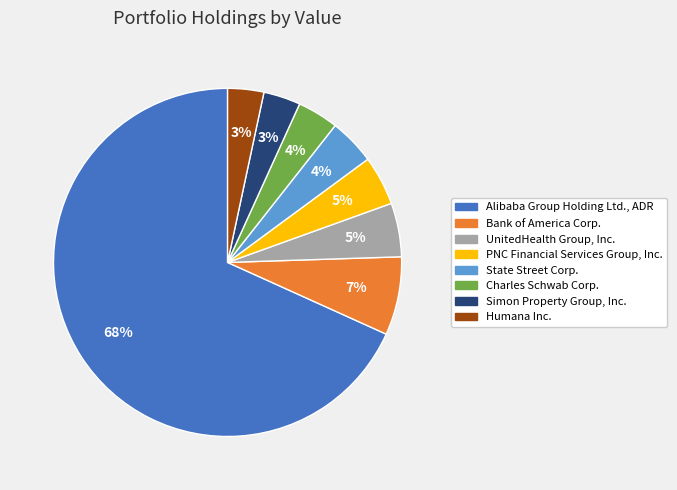

The Alibaba Group Holding Ltd., ADR slice represents 75% of the pie. True or false?

False